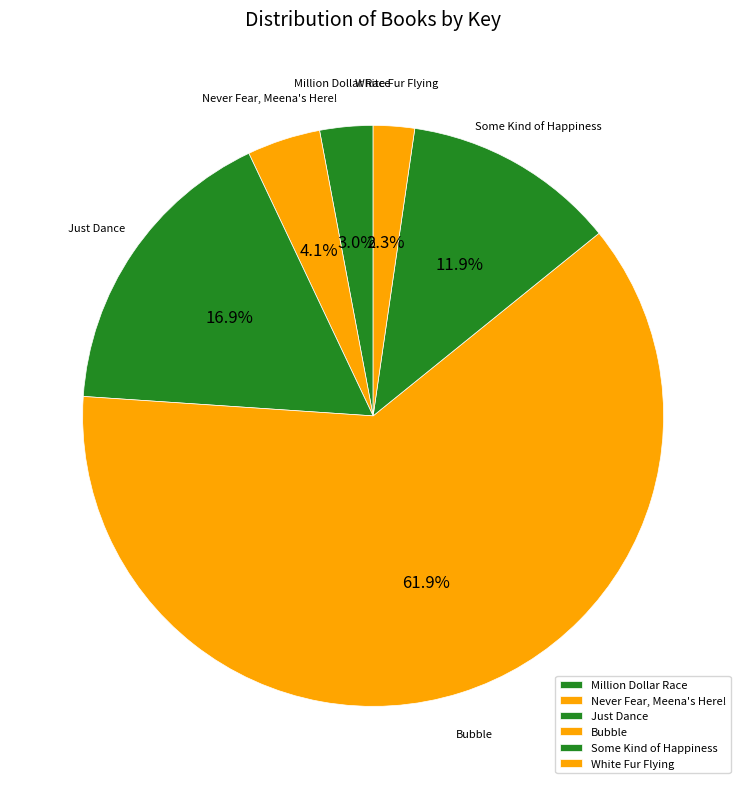

How many segments does this pie chart have?

6